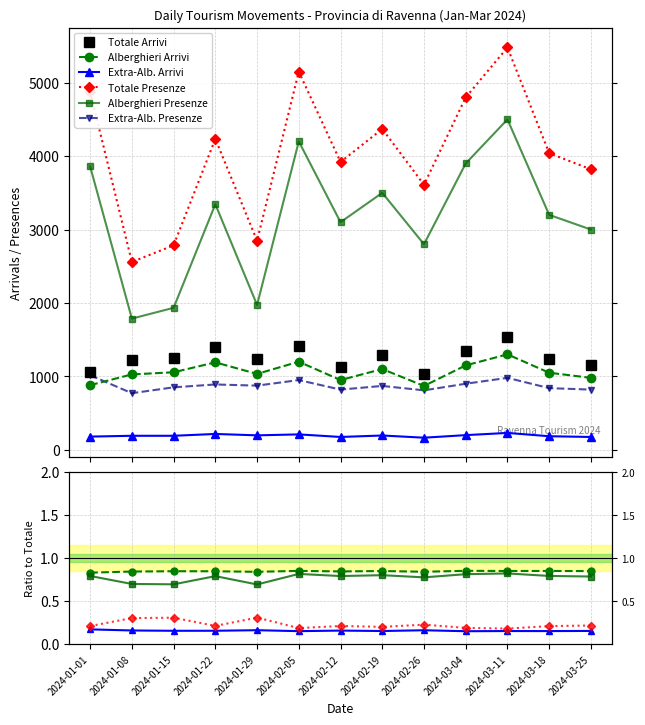

How many interior local valleys does the Totale Arrivi series have?

3